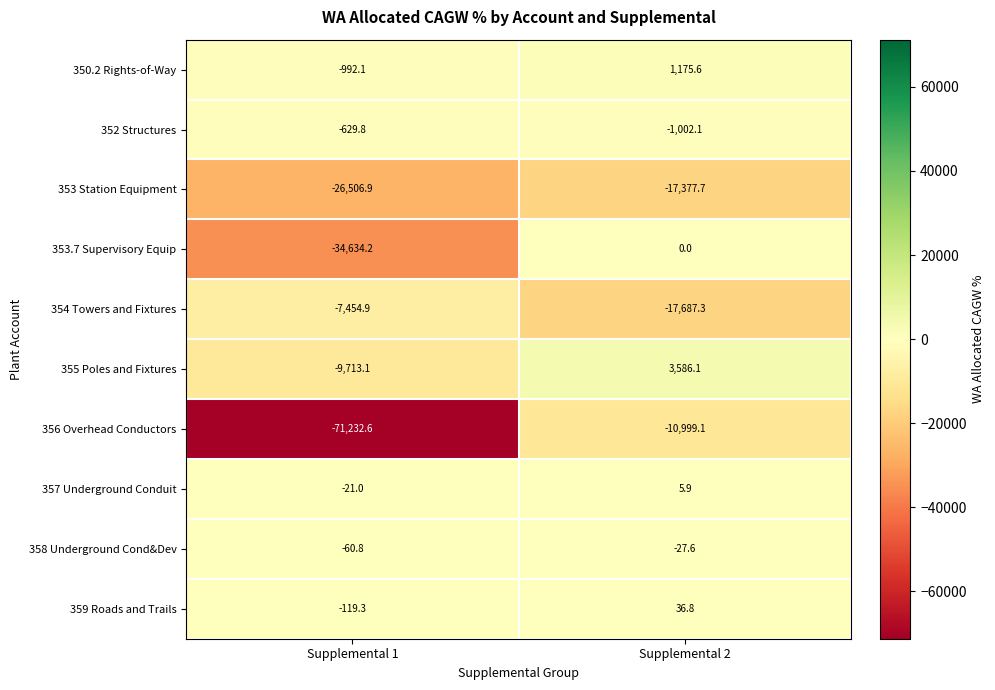

What is the difference between the 357 Underground Conduit values at Supplemental 2 and Supplemental 1?

26.9